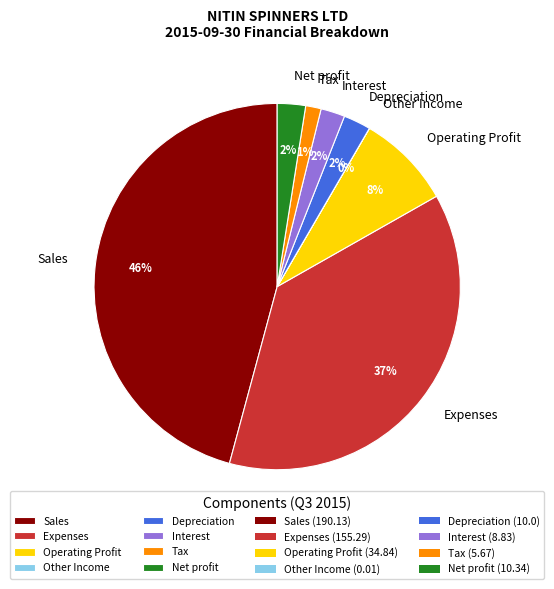

Is there any slice that represents more than half of the pie?

No